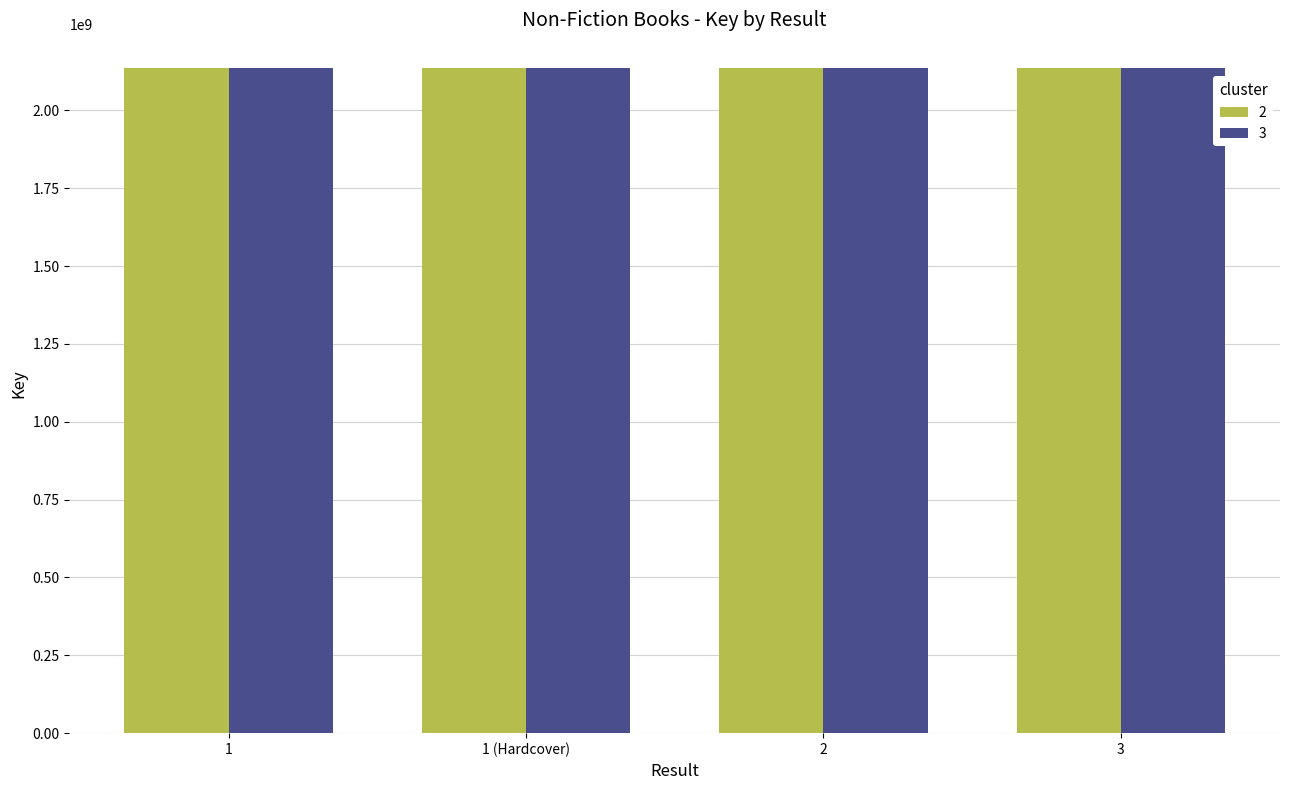

What is the sum of the 2 values at 2 and 1?

4275331035